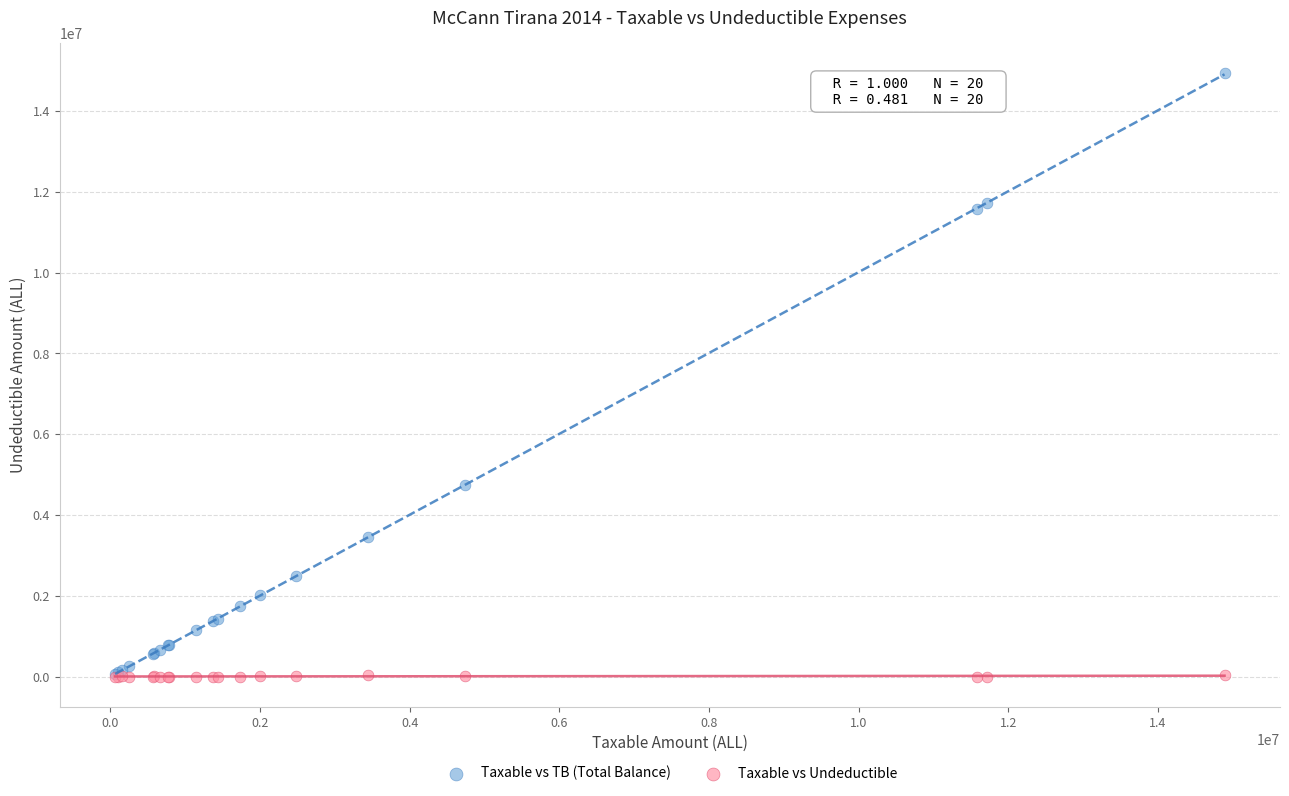

What are all the series names shown in the legend?

Taxable vs TB (Total Balance), Taxable vs Undeductible